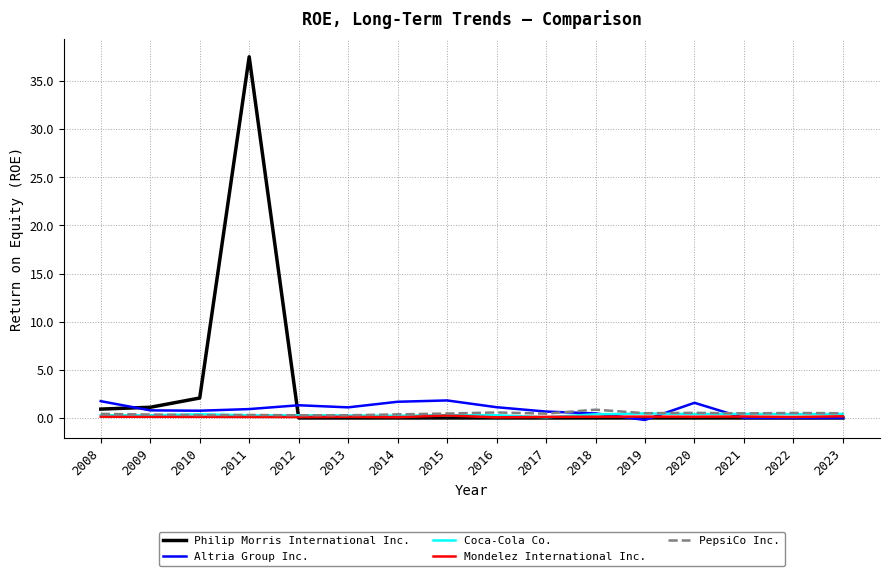

What is the maximum value for Altria Group Inc.?

1.8